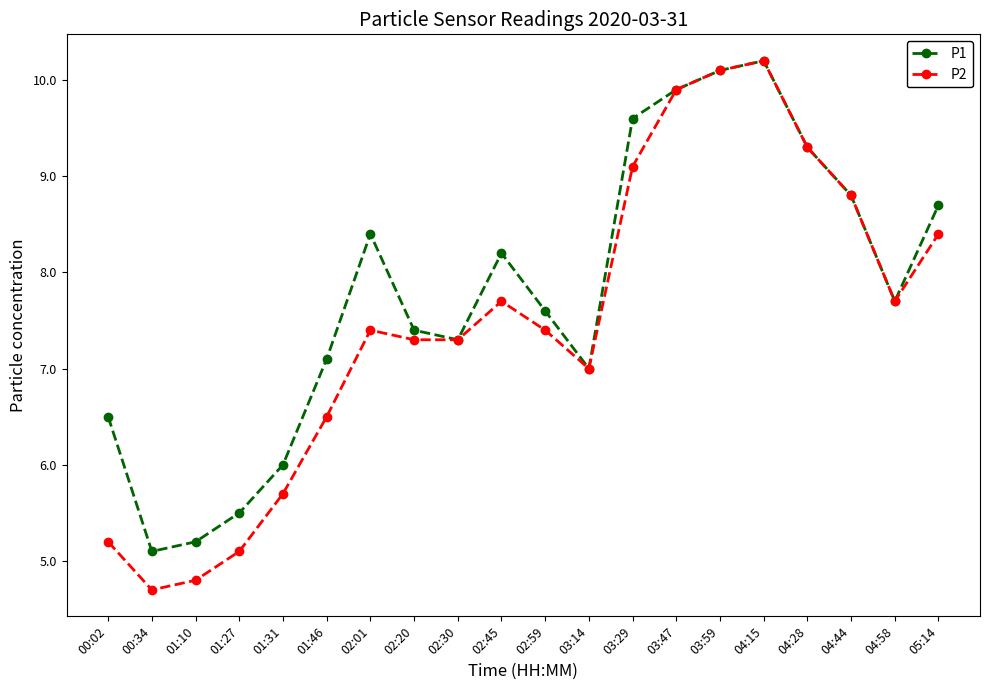

Which series has the widest spread of values?

P2